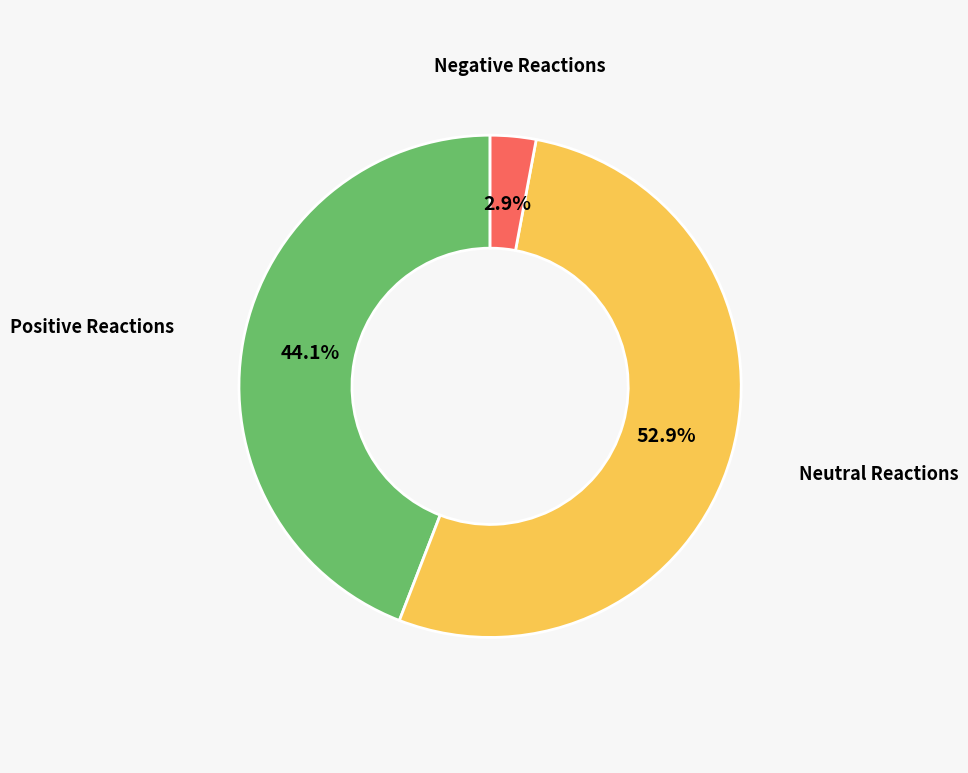

Is there any slice that represents more than half of the pie?

Yes